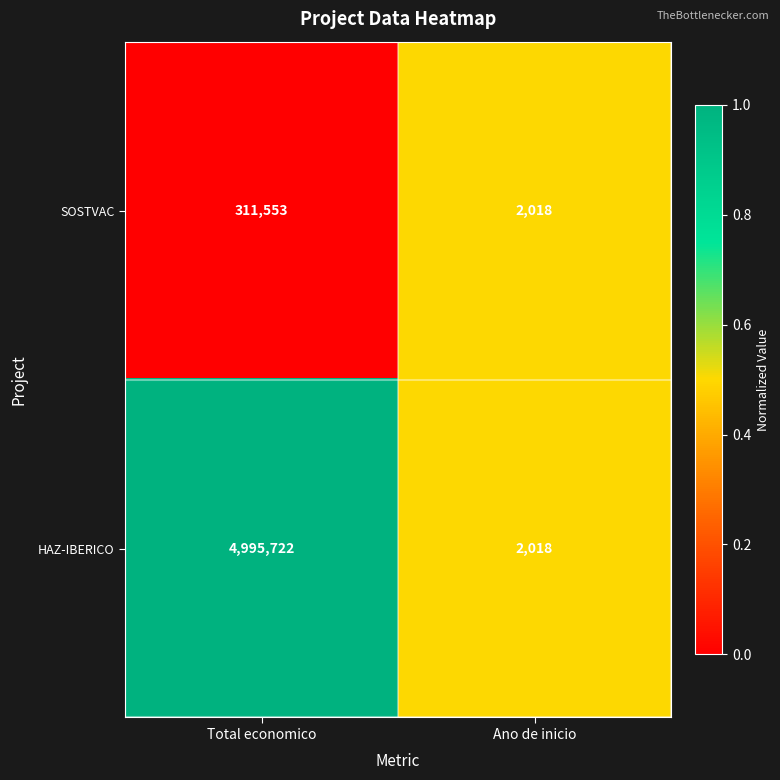

At Total economico, list the series in order from smallest to largest.

SOSTVAC, HAZ-IBERICO